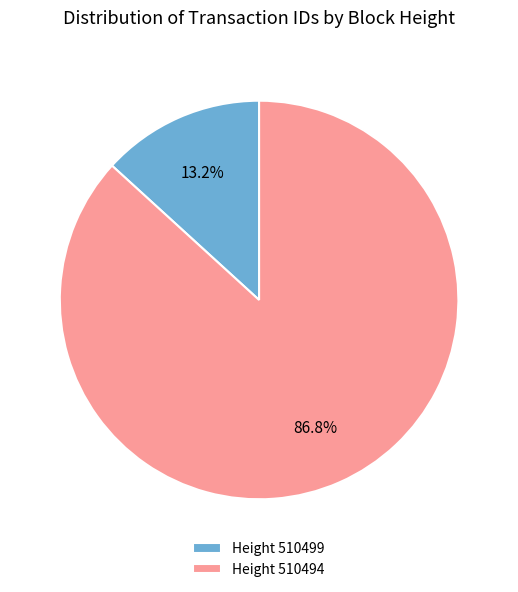

Which category has the biggest portion of the pie?

Height 510494